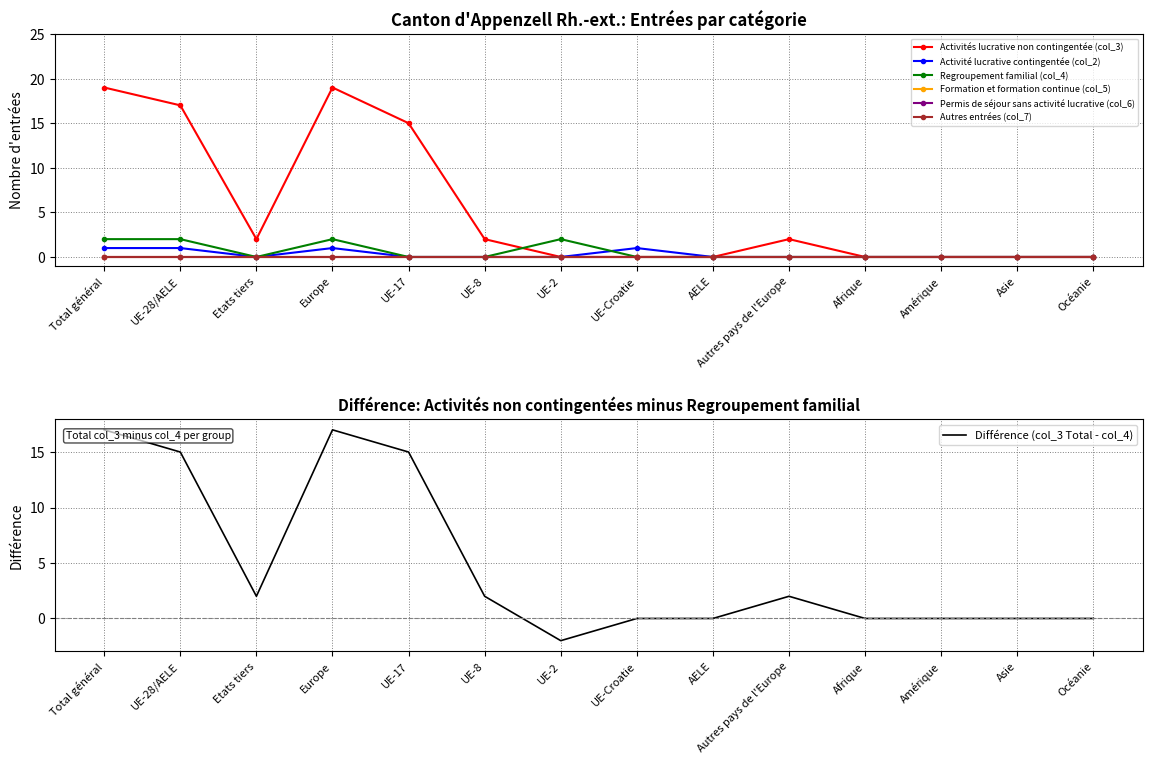

What position from the left is UE-Croatie?

8